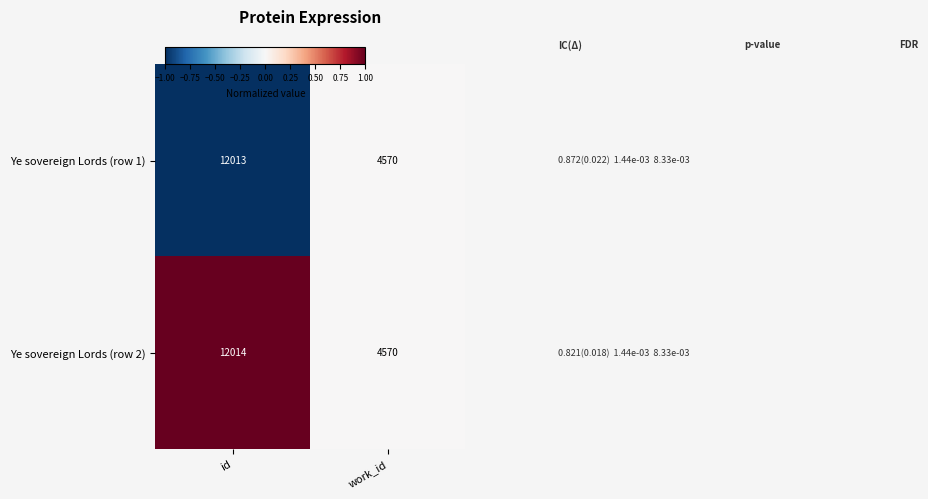

List the series in order of their overall mean, highest first.

Ye sovereign Lords (row 2), Ye sovereign Lords (row 1)